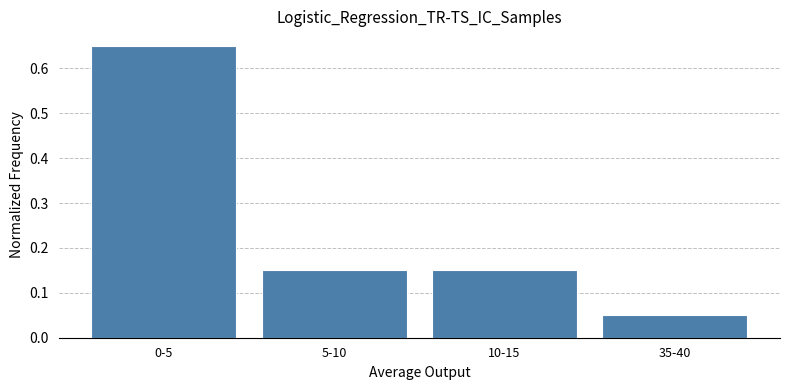

What is the sum of all values?

1.0